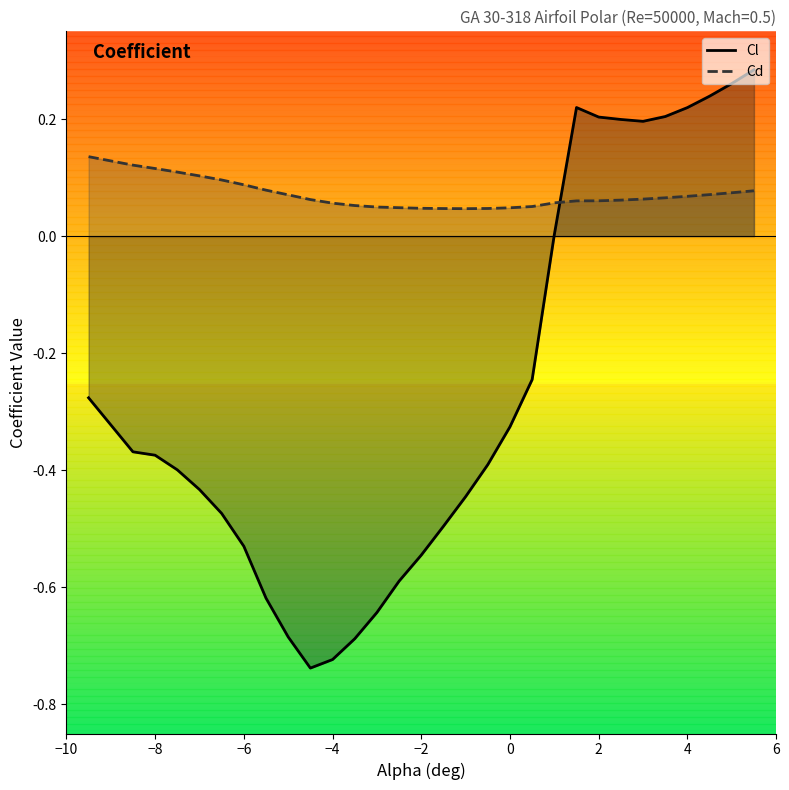

Which series has the largest range (max minus min)?

Cl